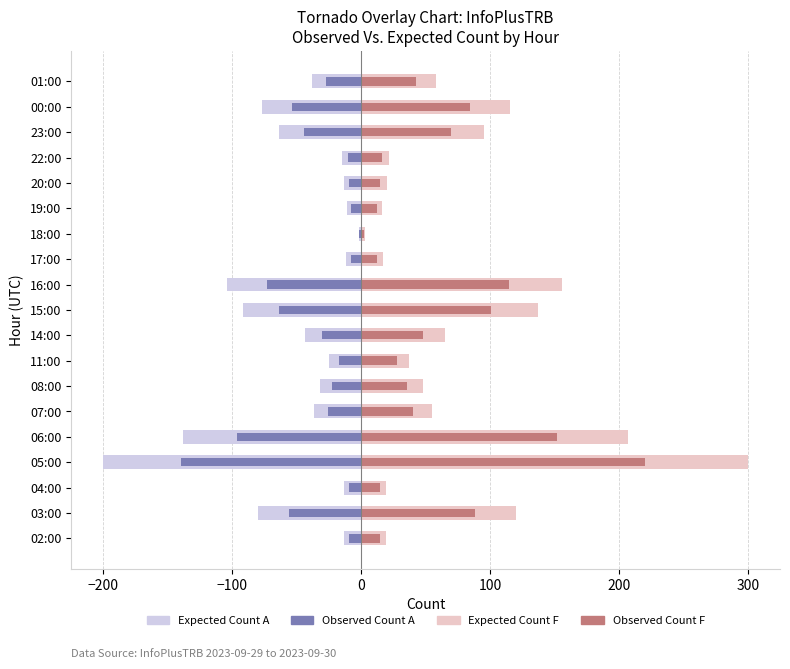

How many bars are there in total?

76